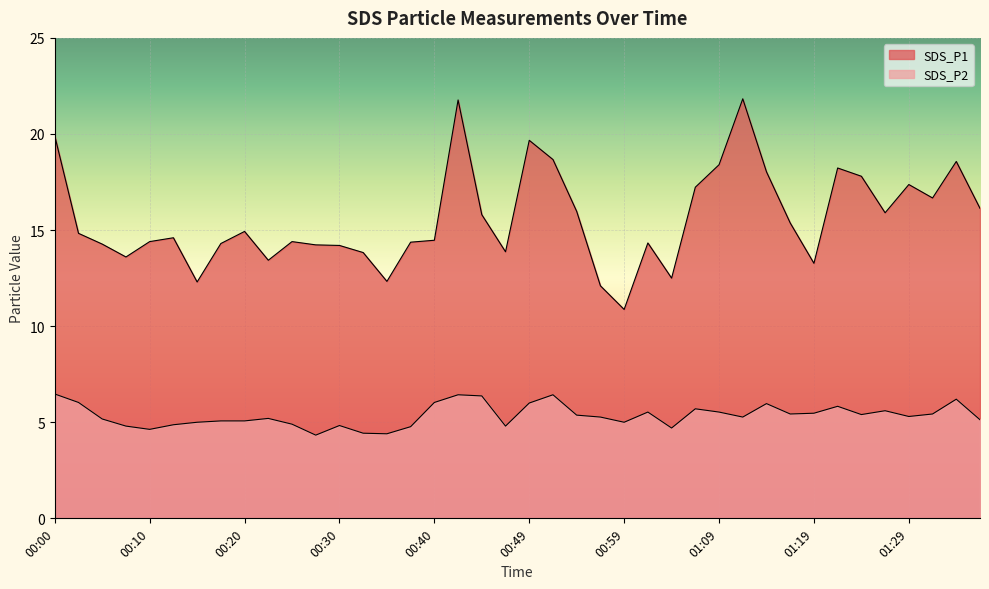

How many data points does each series have?

40